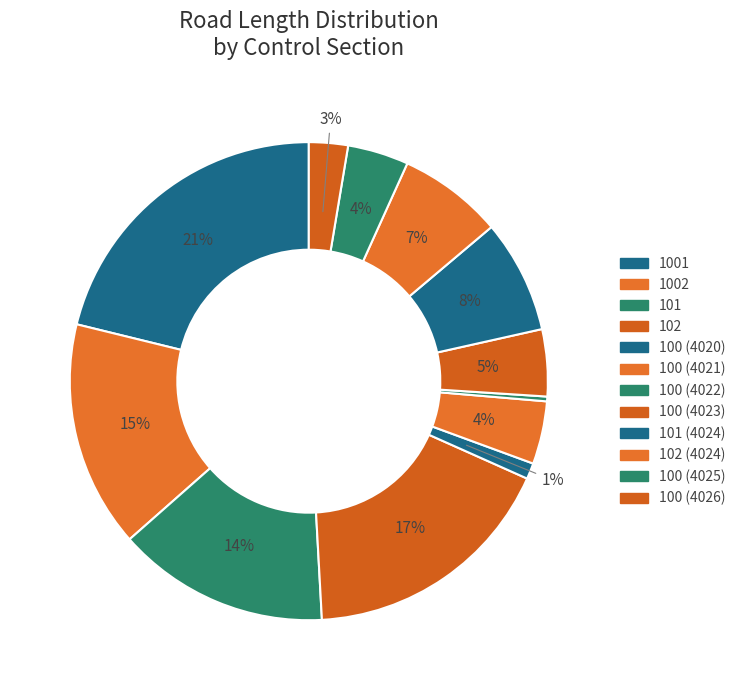

Count the number of slices in the pie.

12